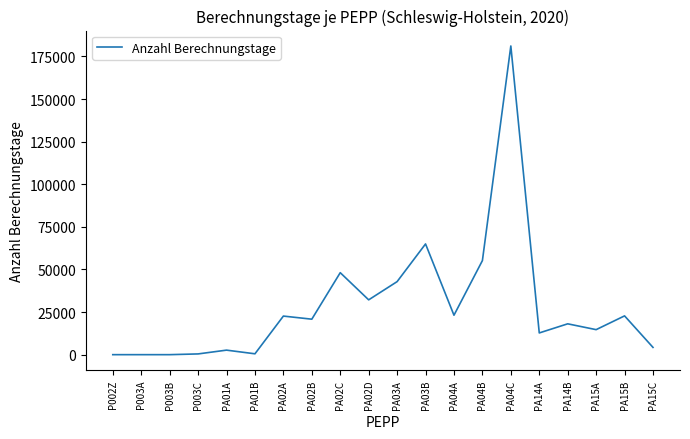

Is it true that the value at PA15C is 4264?

True